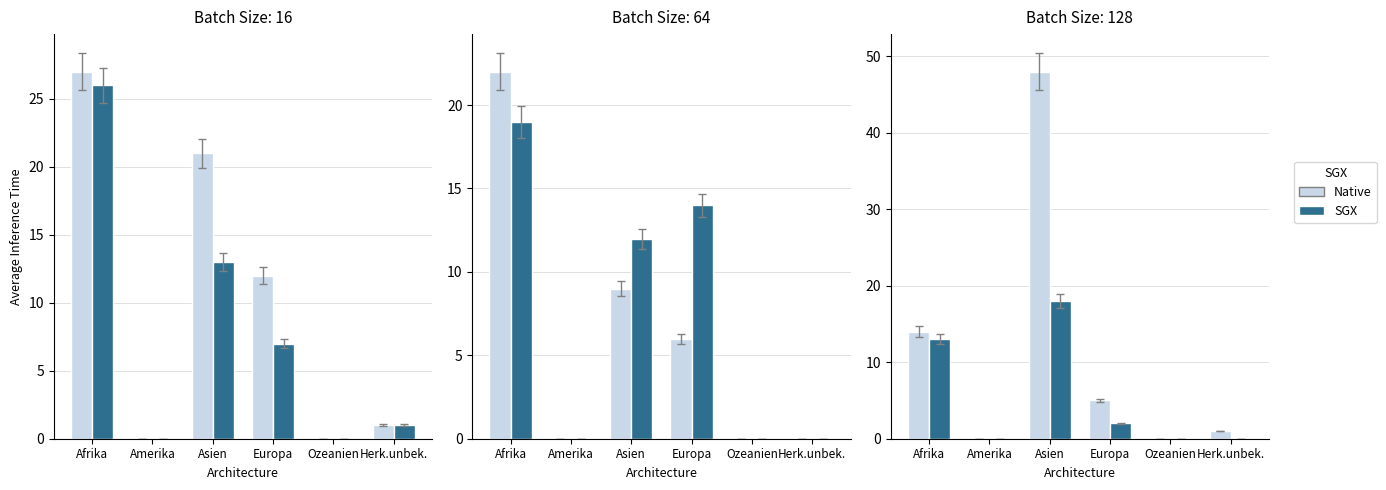

How many groups of bars are there?

6